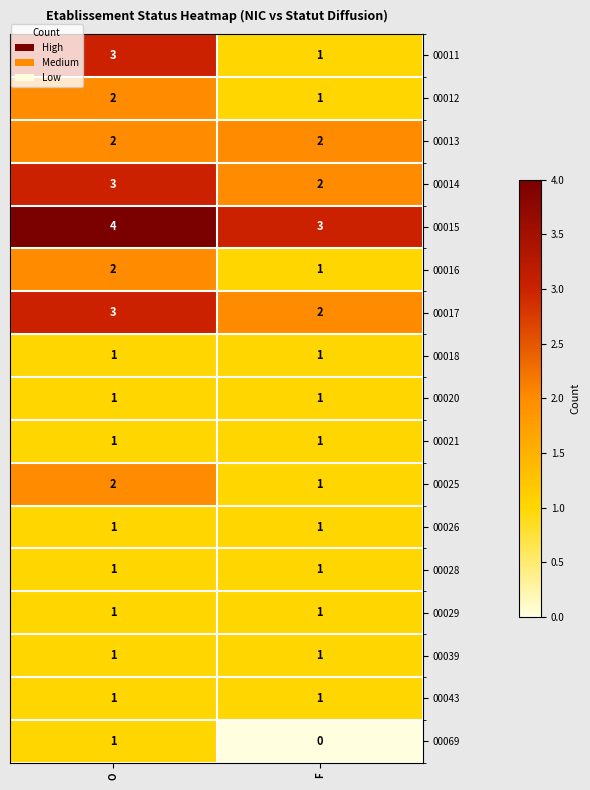

Rank the categories by 00015 value from lowest to highest.

F, O